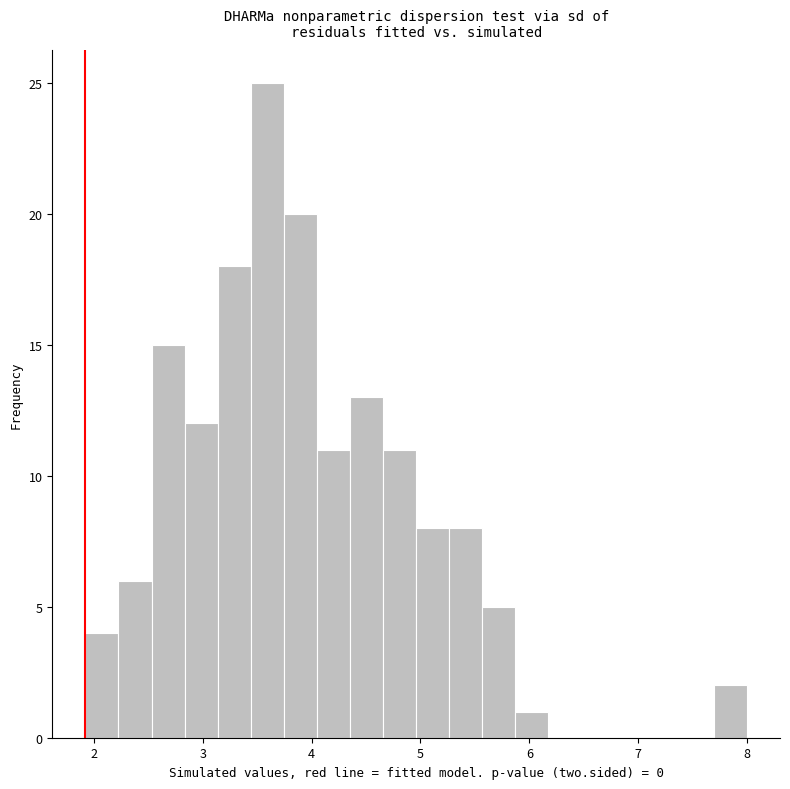

Read against the x-axis, roughly where is the centre of the tallest bar?

3.6